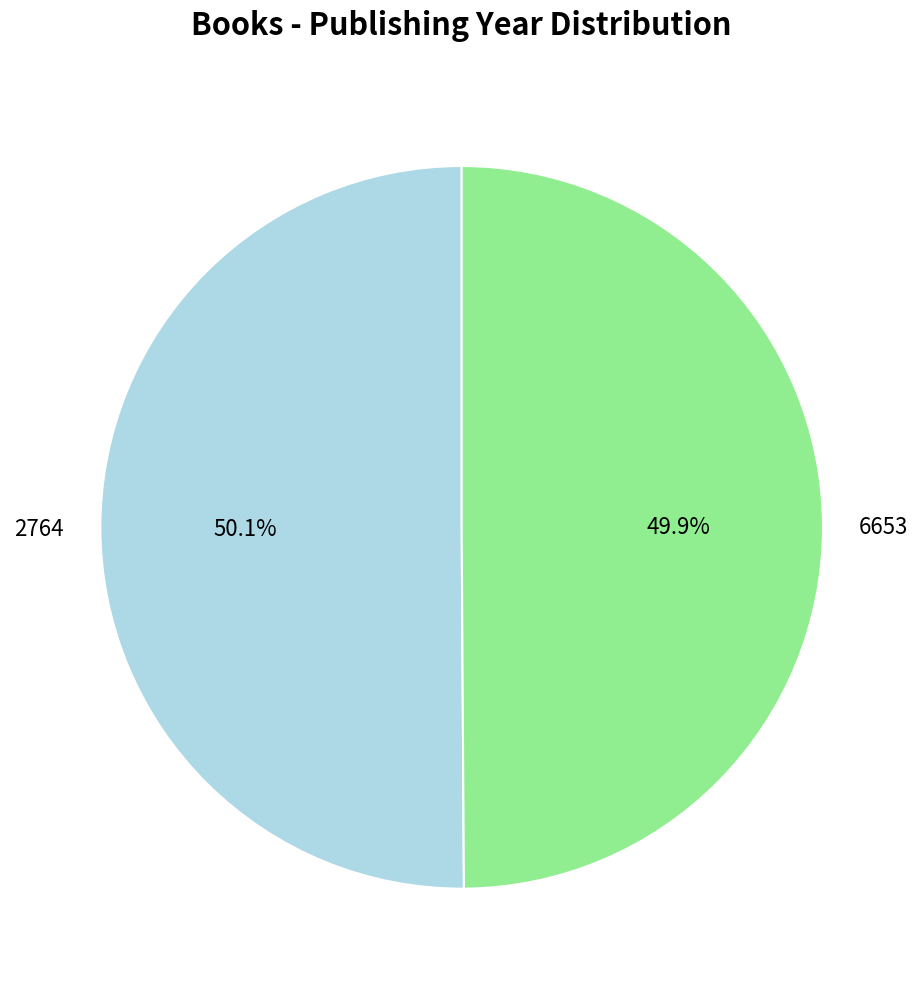

How many segments does this pie chart have?

2